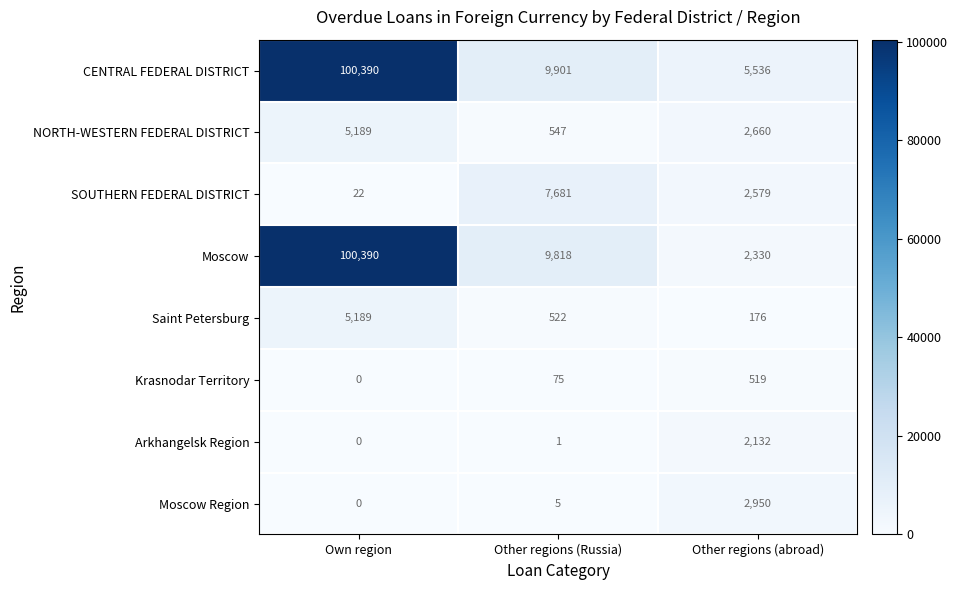

What is the total value across all series at Own region?

211180